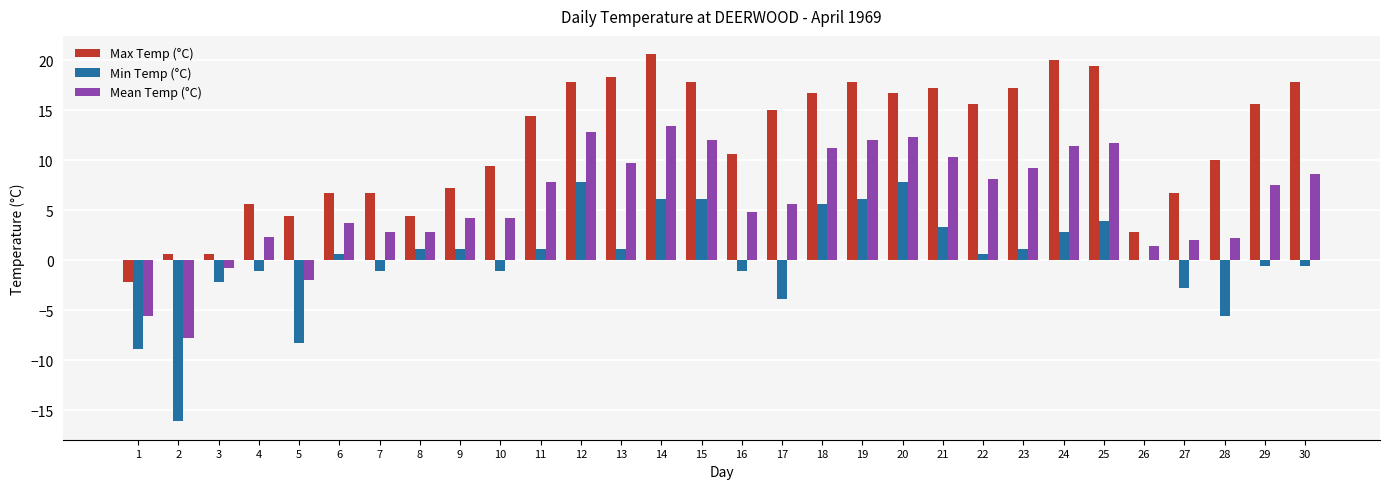

True or false: Max Temp (°C) has a value of 14.4 at 11.

True